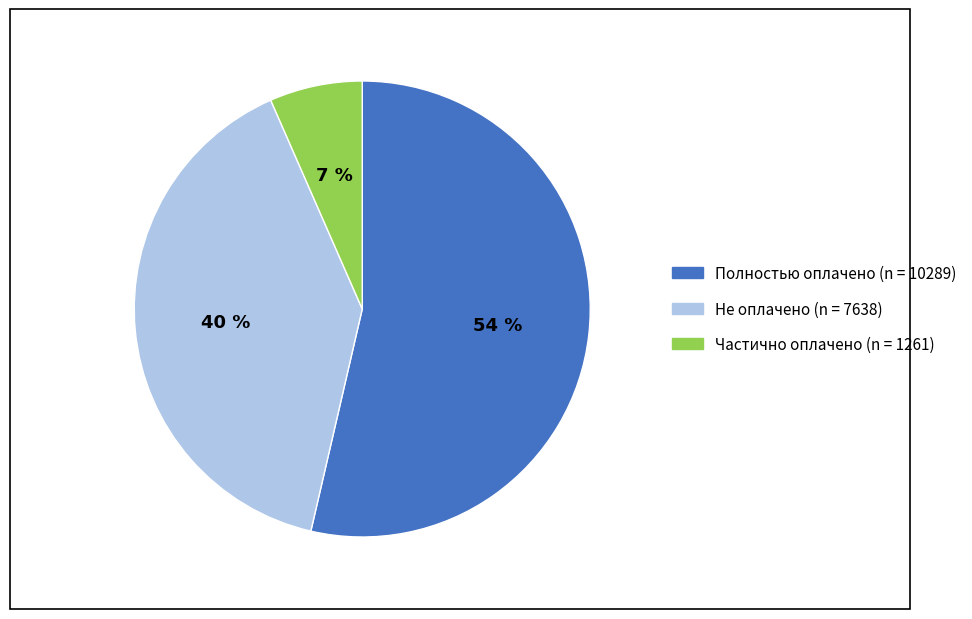

To the nearest percent, what is the difference between the largest and smallest slice percentages?

47%